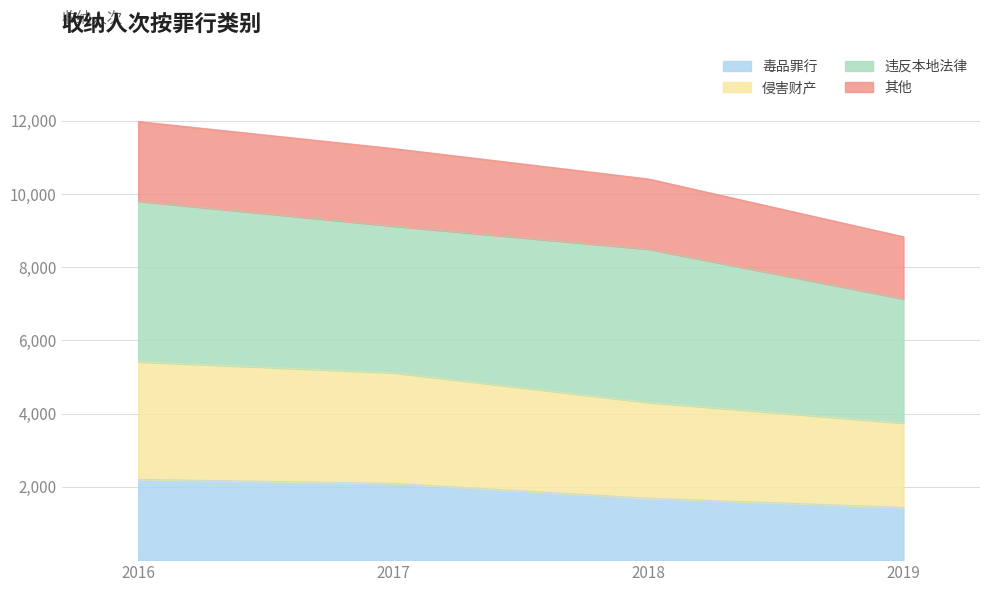

Which has a higher value, 2017 or 2019?

2017